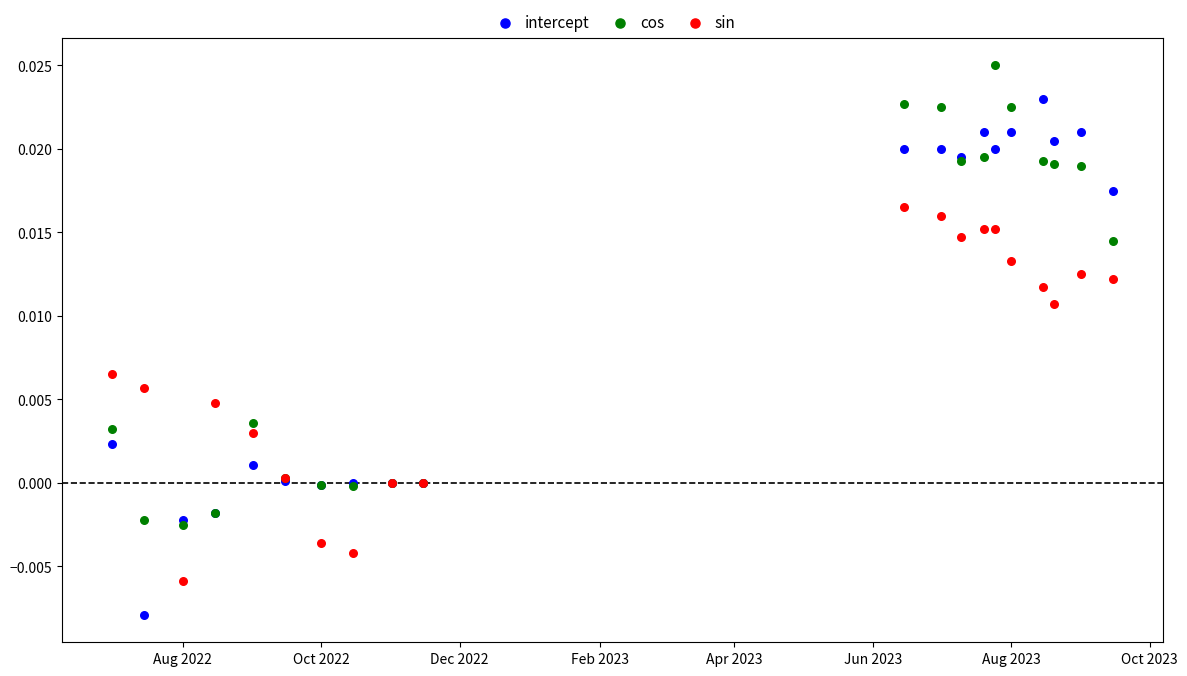

Which series has the largest Y range (max minus min)?

intercept